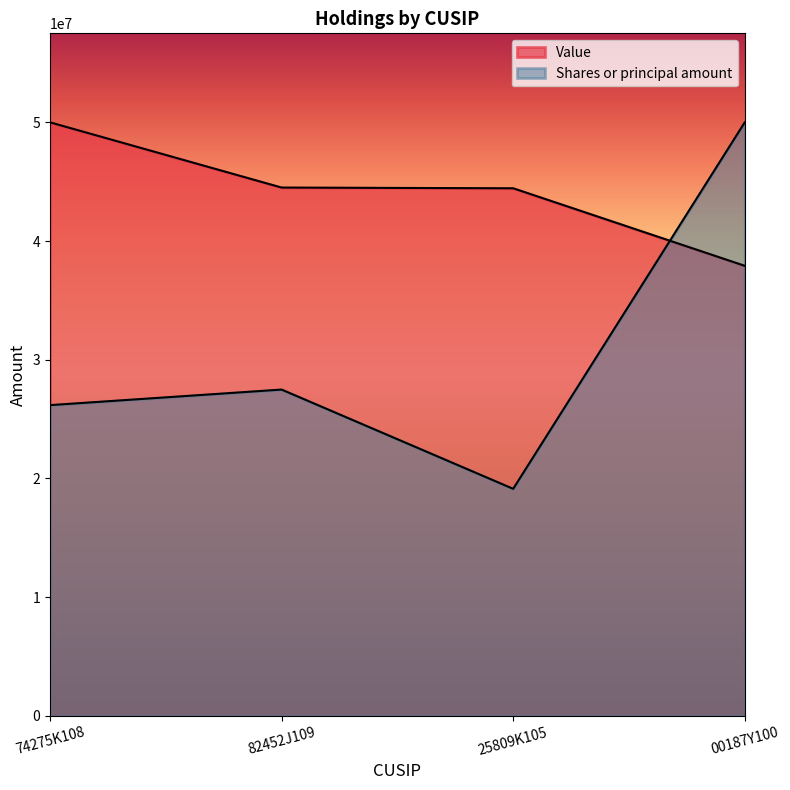

What are all the series names shown in the legend?

Value, Shares or principal amount